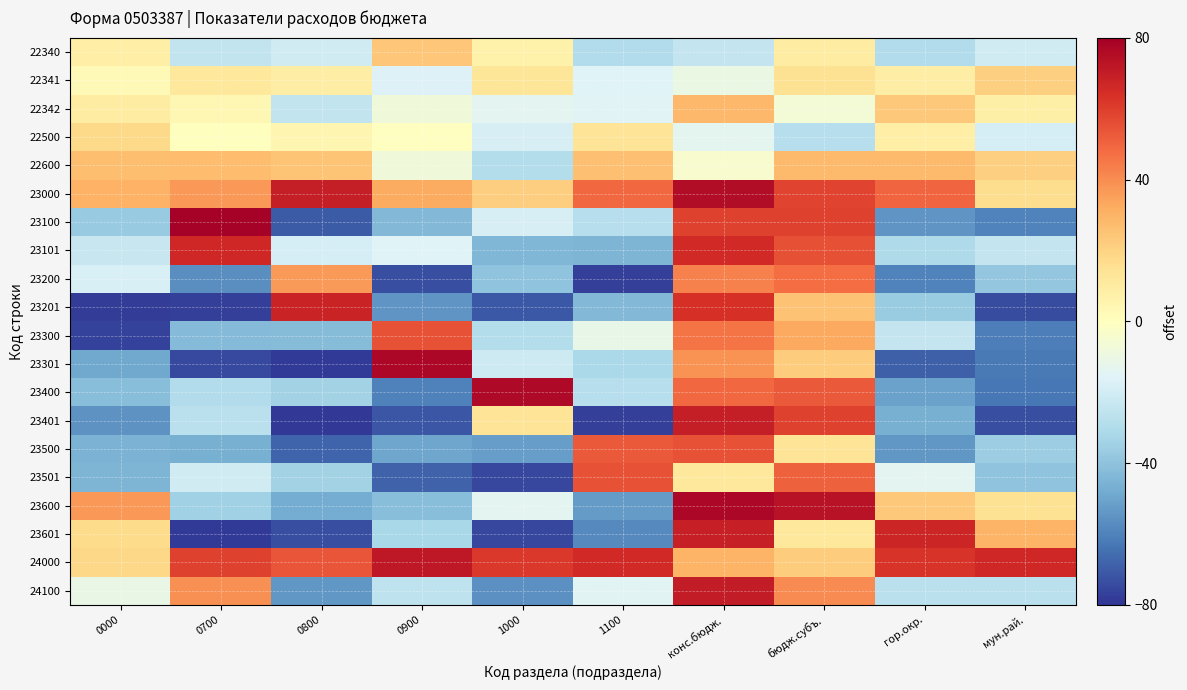

Rank the series at мун.рай. from highest to lowest value.

24000, 23601, 22600, 22341, 23000, 23600, 22342, 22500, 22340, 23101, 24100, 23500, 23200, 23501, 23100, 23300, 23301, 23400, 23401, 23201